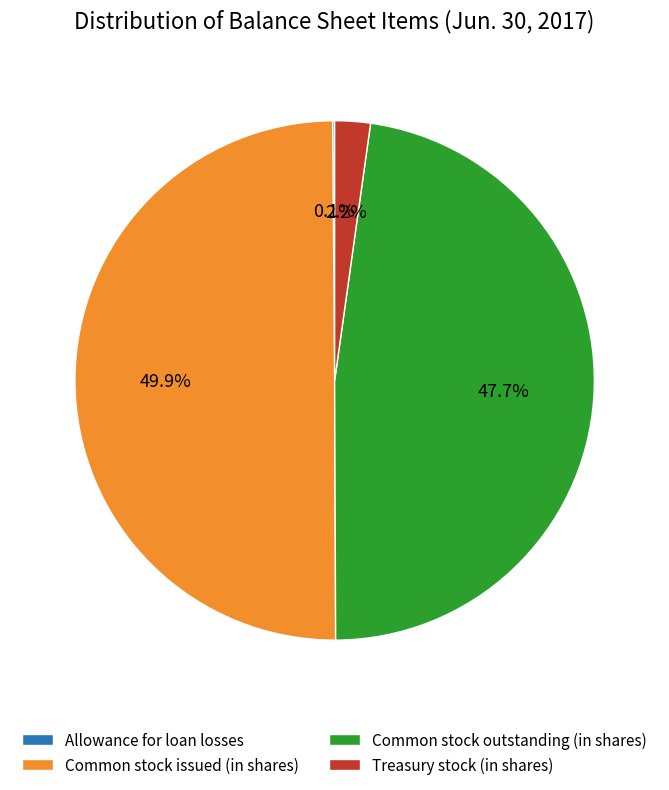

To the nearest percent, what portion does Common stock outstanding (in shares) represent?

48%